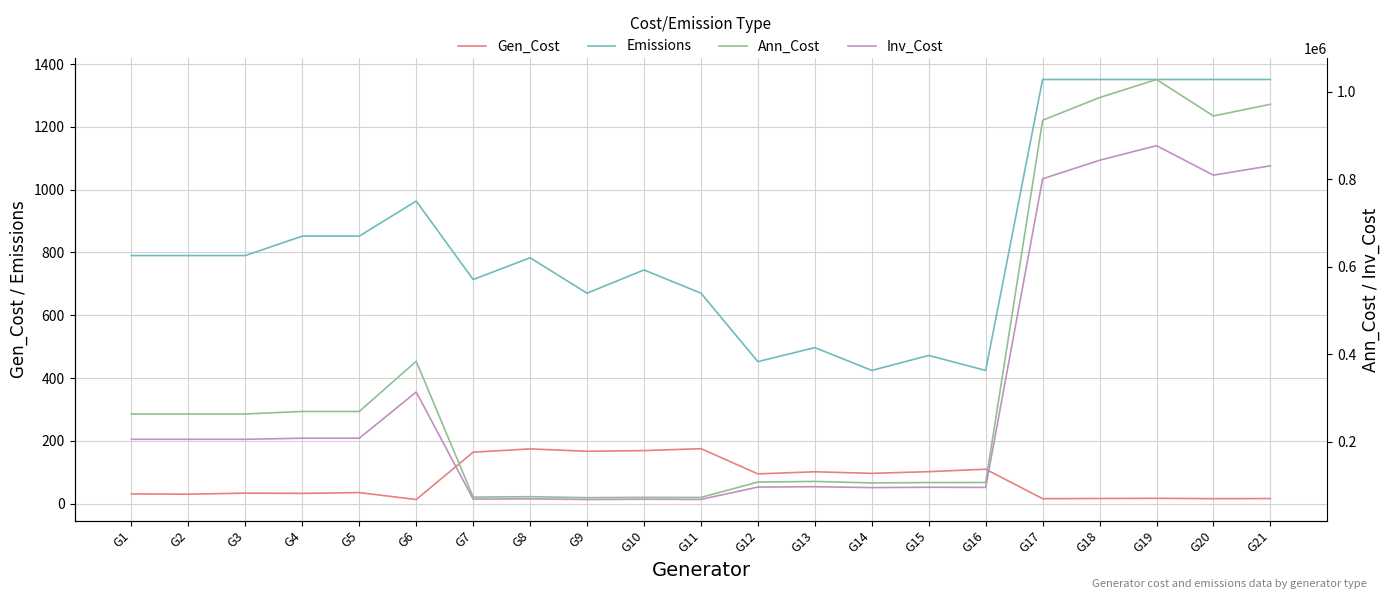

True or false: Emissions and Inv_Cost intersect in this chart.

False